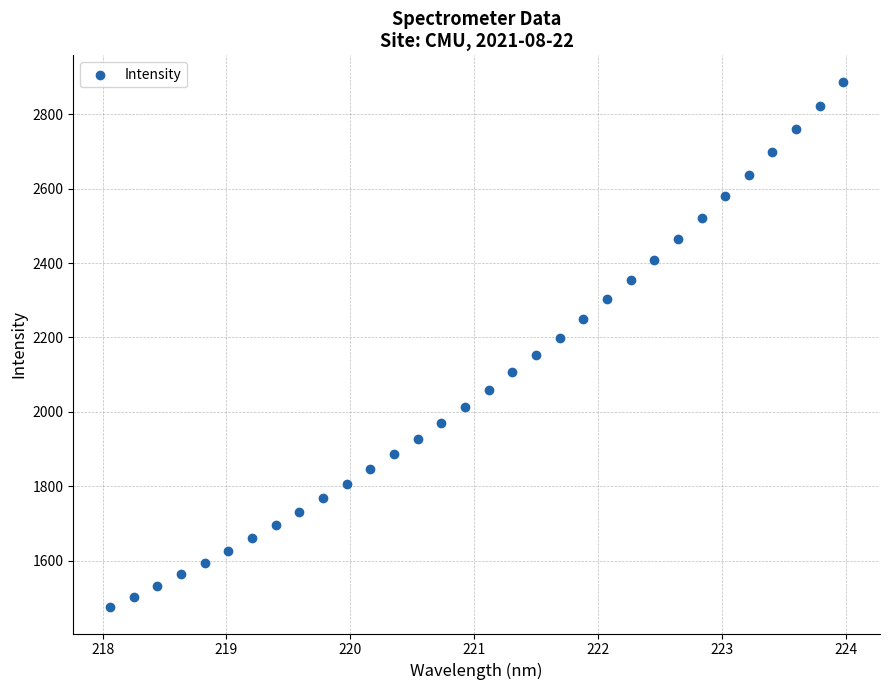

What is the range of Y values (max minus min)?

1411.2